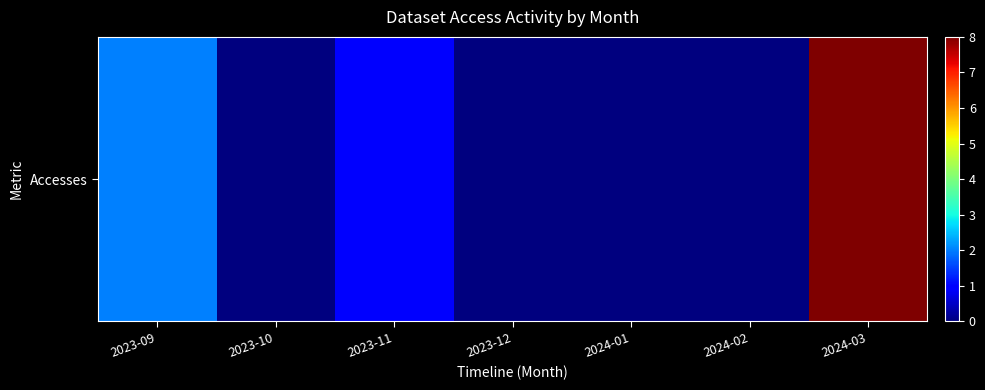

Which label corresponds to the largest value in the chart?

2024-03